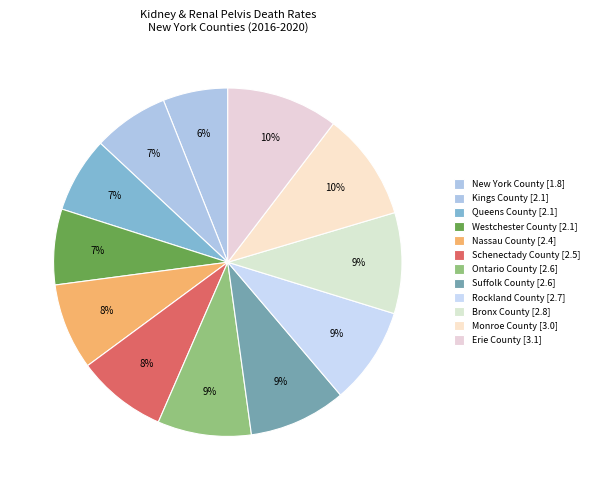

The Queens County [2.1] slice represents 7% of the pie. True or false?

True